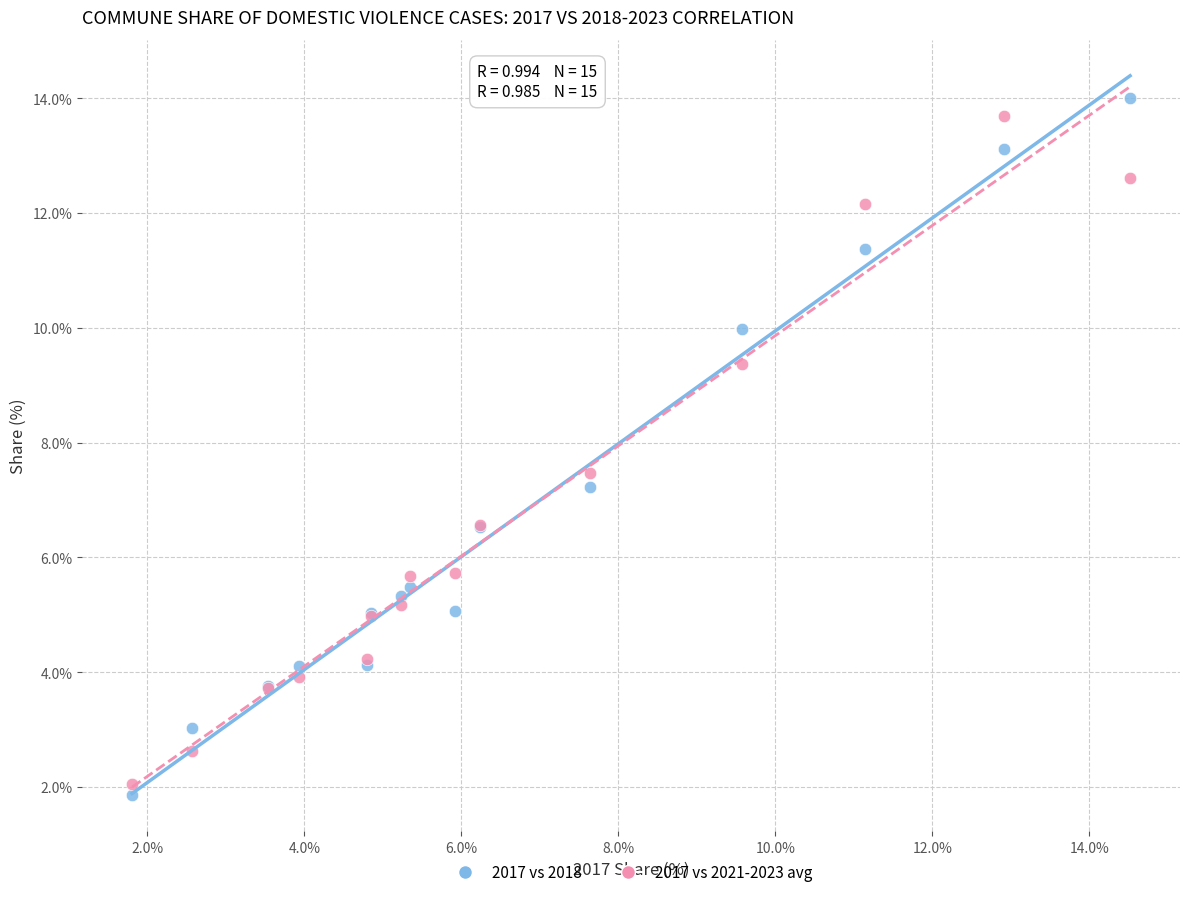

In the 2017 vs 2018 series, what Y value is closest to 7?

7.2